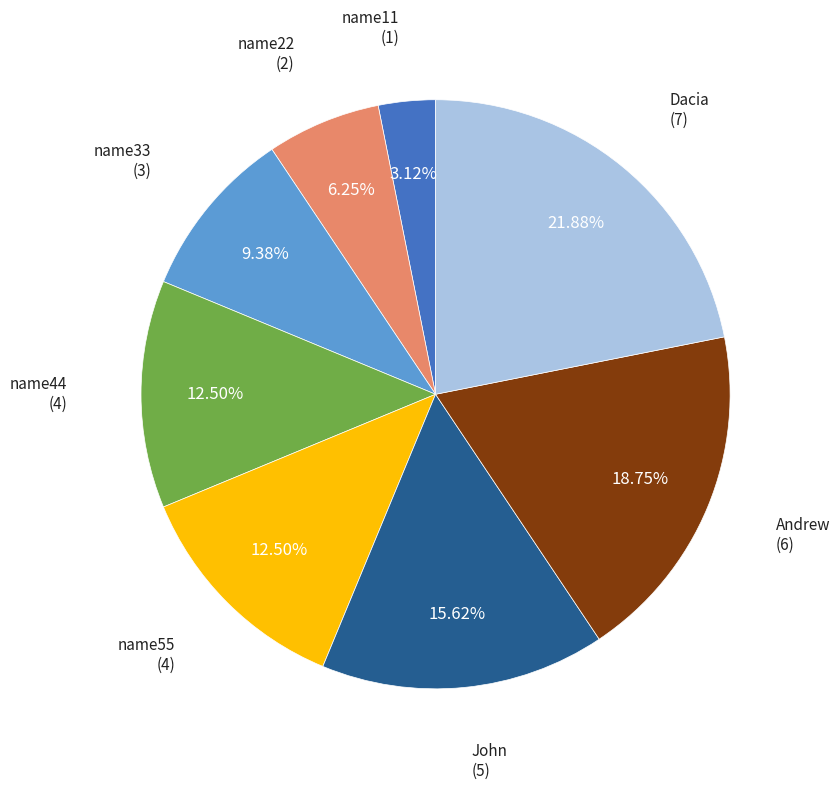

Does any single category account for the majority?

No